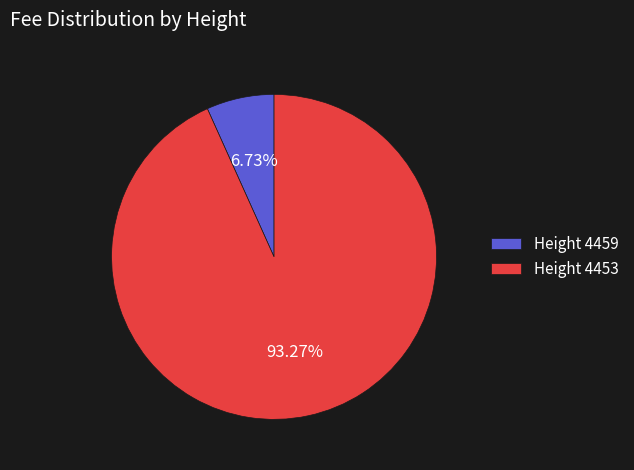

Which slice is the smallest?

Height 4459